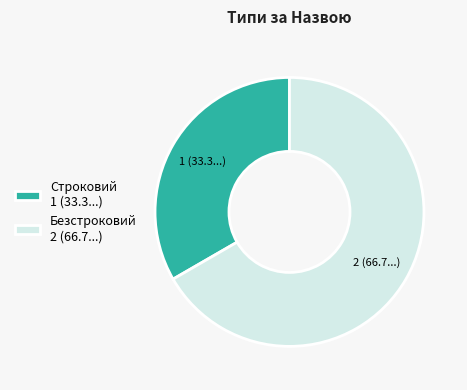

Does Безстроковий represent more than half of the total?

Yes